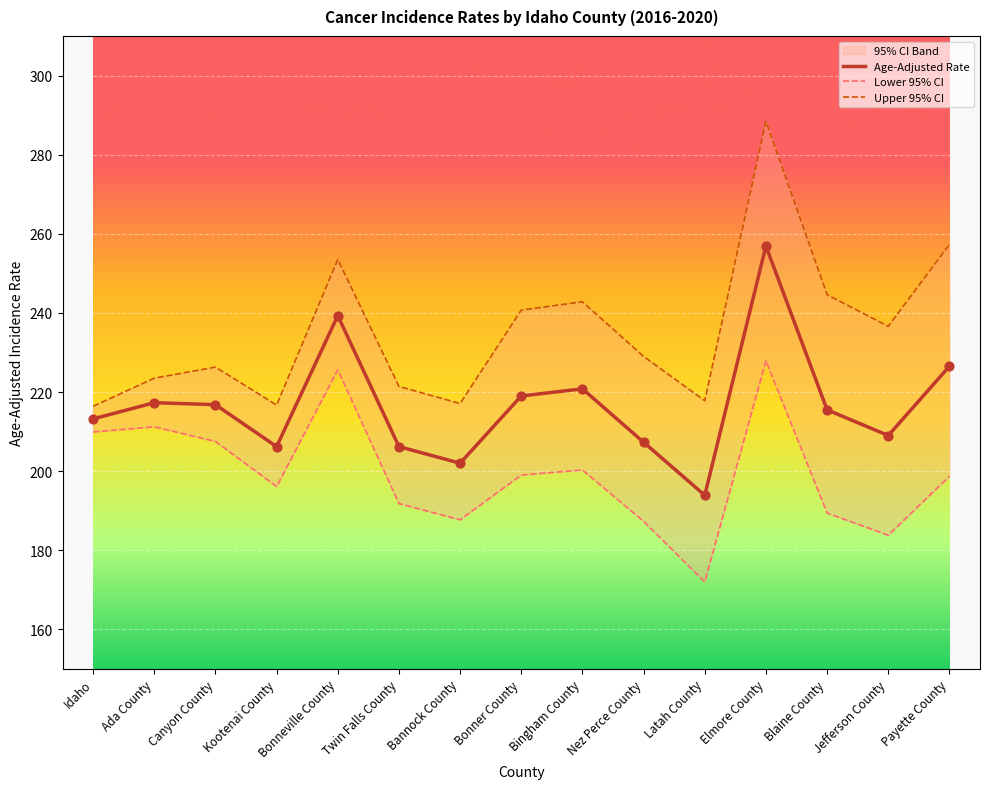

At which category is the sum across all series the highest?

Elmore County